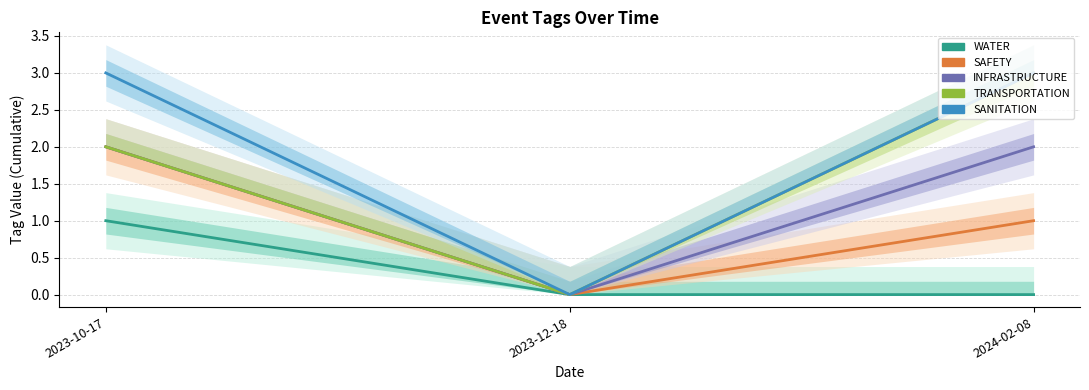

At how many categories does at least one series exceed 1?

2